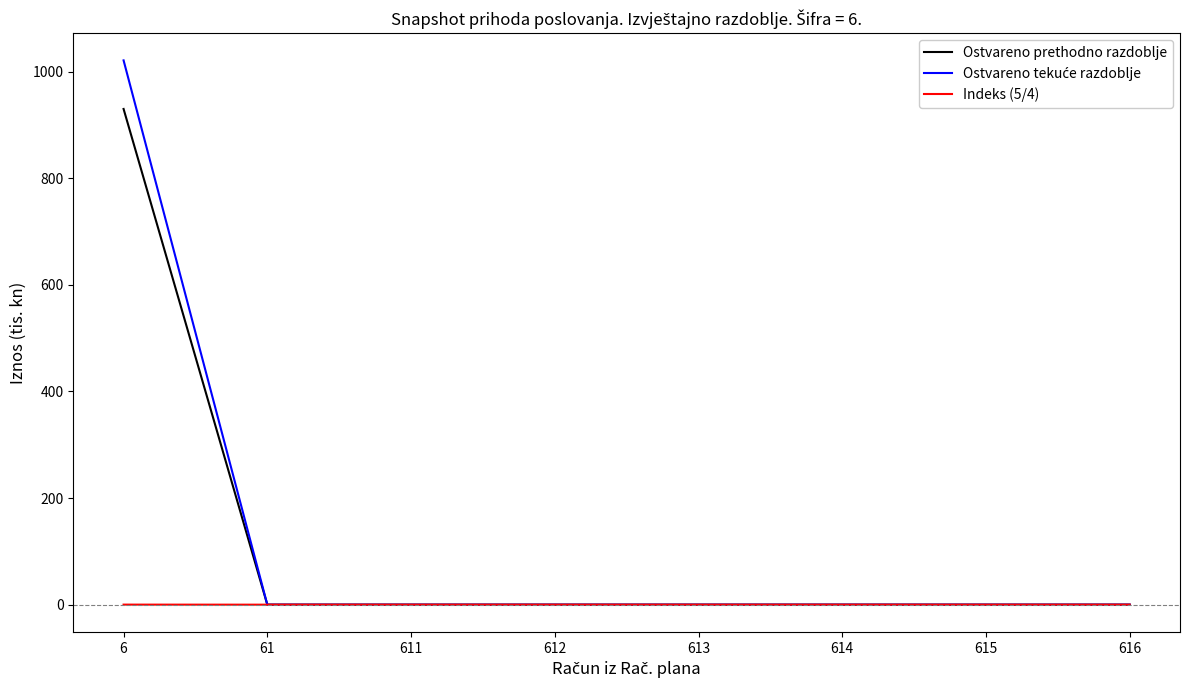

At which category is the sum across all series the highest?

6